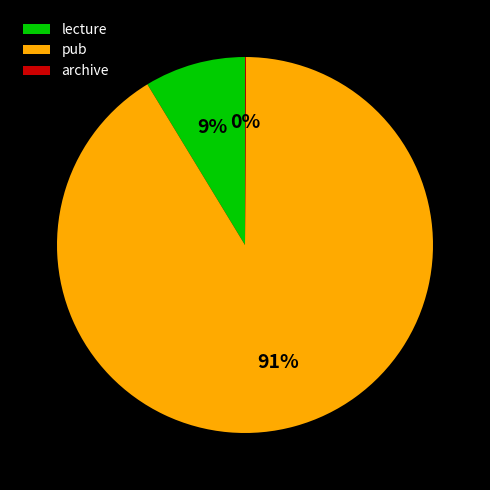

Which slice is the largest?

pub